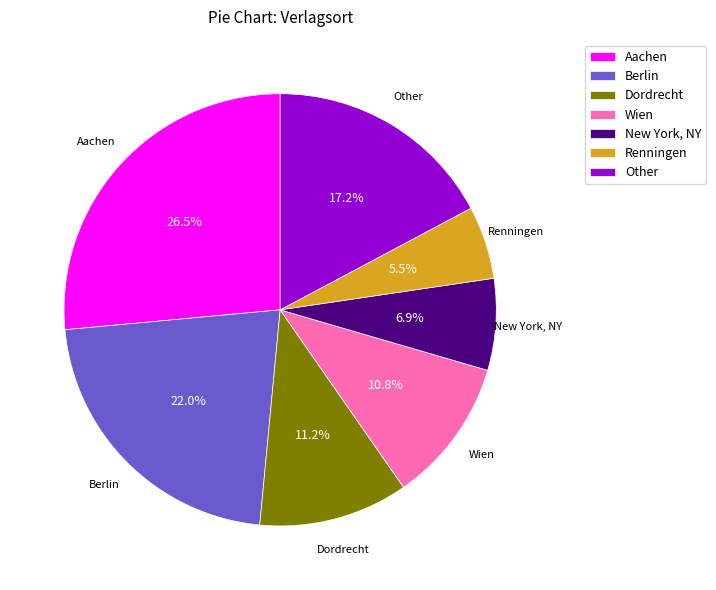

The Aachen slice represents 15% of the pie. True or false?

False